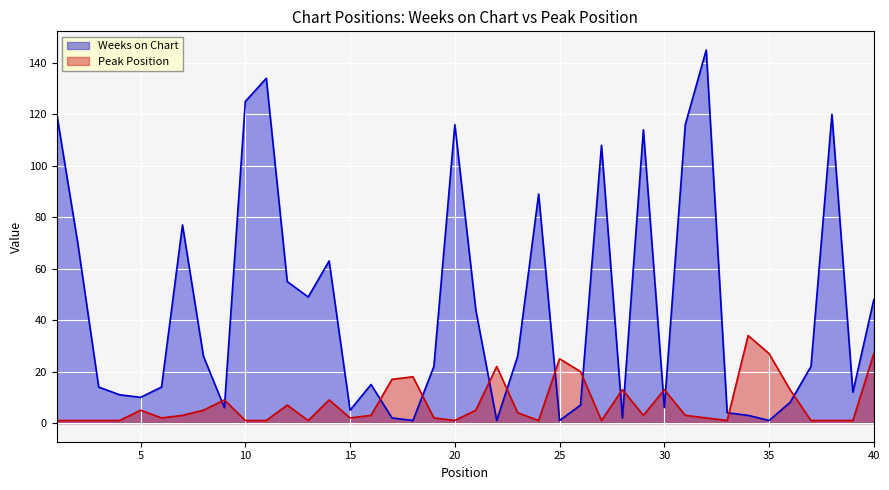

What are all the series names shown in the legend?

Weeks on Chart, Peak Position